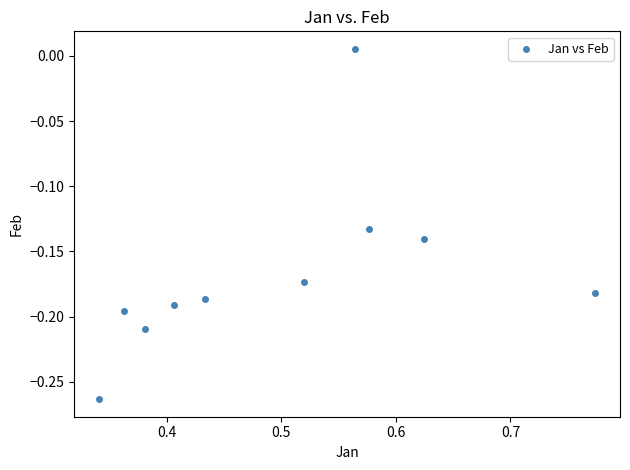

What is the average X value?

0.5